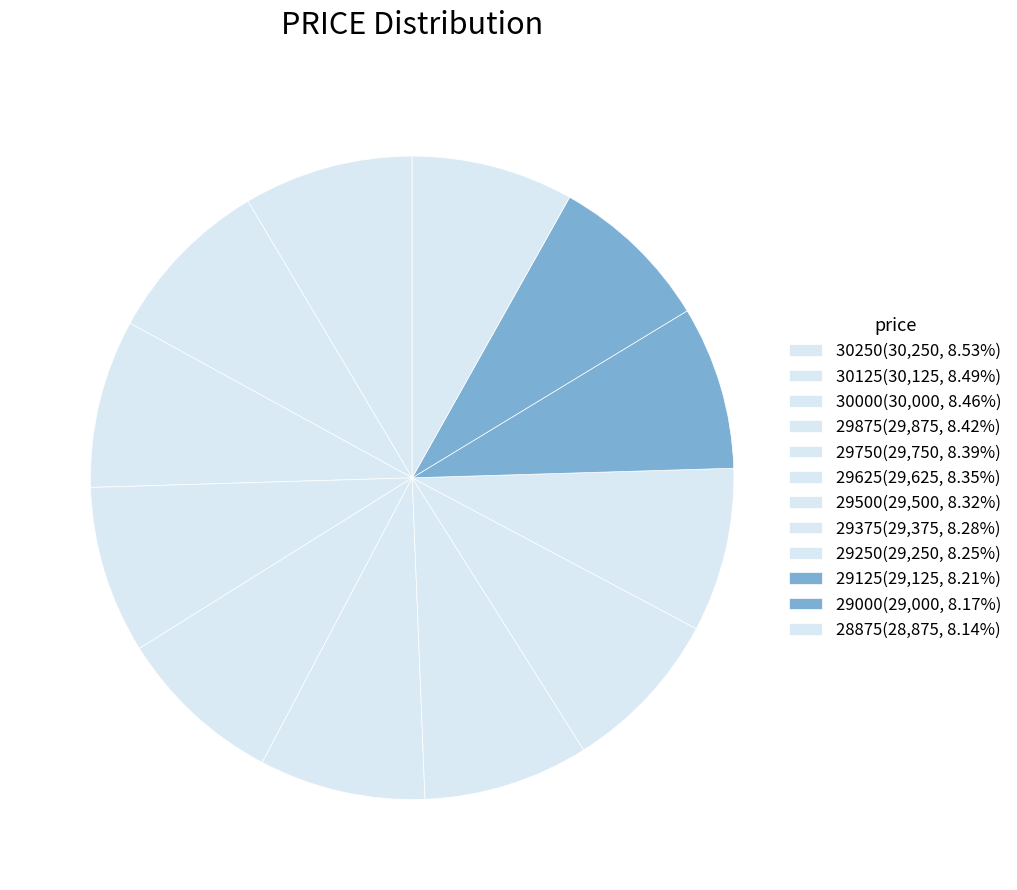

The 29000 slice represents 1% of the pie. True or false?

False